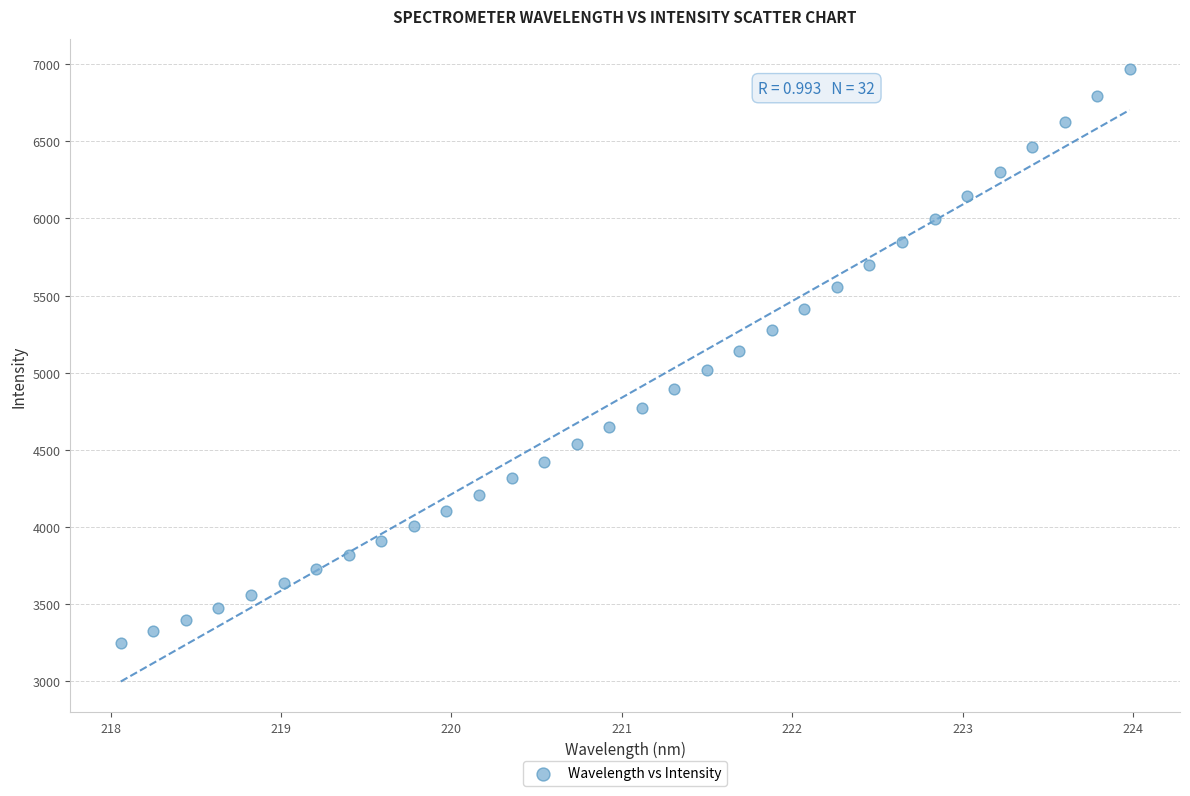

What is the range of X values (max minus min)?

5.9